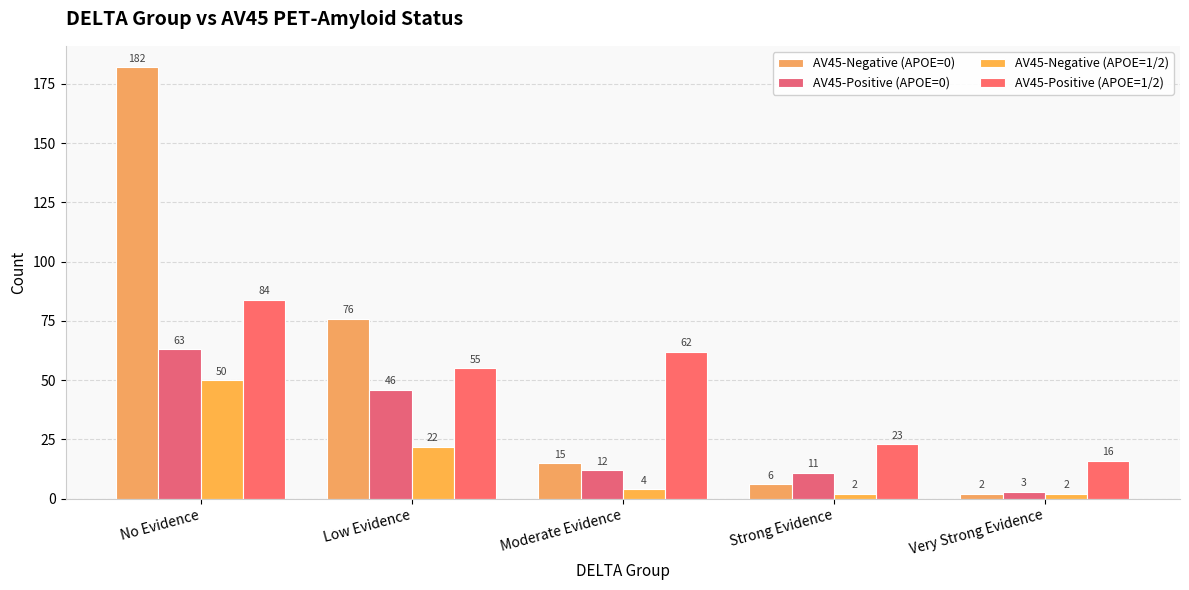

What is the total value across all series at No Evidence?

379